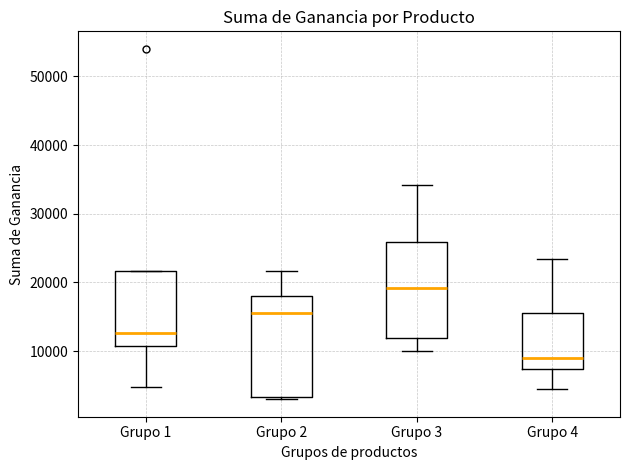

Reading left to right, transcribe this box plot: for each box, give where its median line is, the range the box spans, and where its two whiskers end, as read against the y-axis. The values are not printed on the chart, so give them approximately, as read against the axis.

Grupo 1: median 13000, box 11000 to 22000, whiskers 5000 to 22000
Grupo 2: median 16000, box 3000 to 18000, whiskers 3000 to 22000
Grupo 3: median 19000, box 12000 to 26000, whiskers 10000 to 34000
Grupo 4: median 9000, box 7000 to 16000, whiskers 5000 to 23000